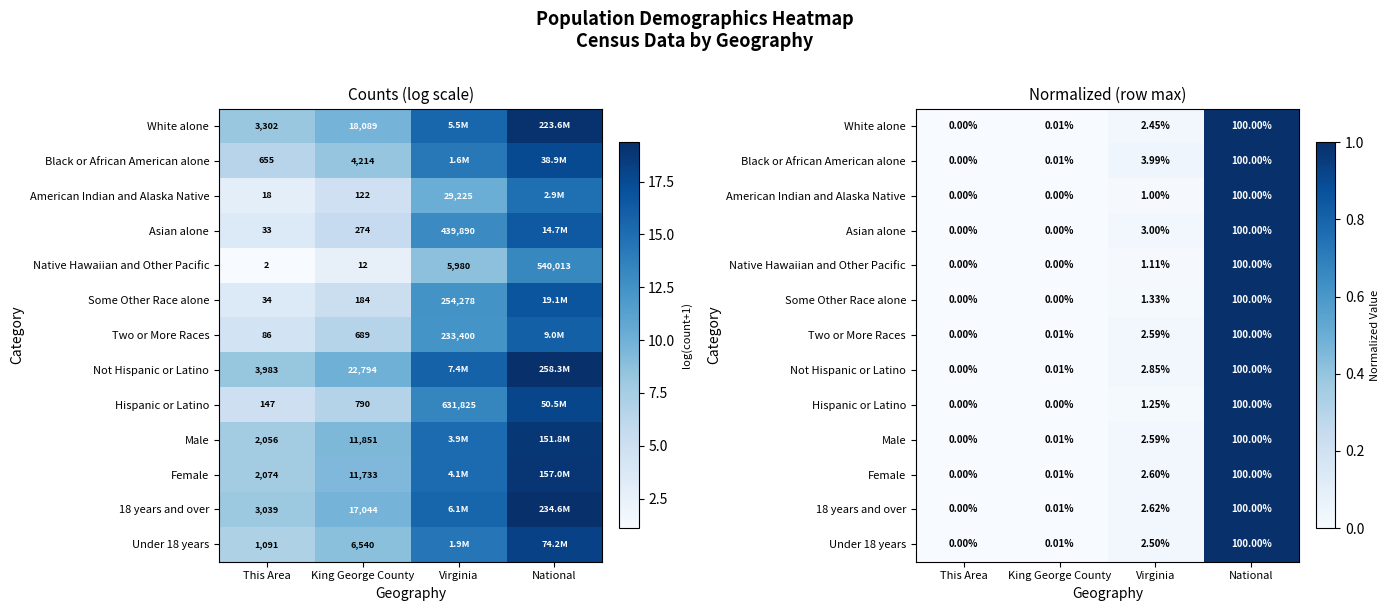

Which has a higher value, King George County or This Area?

King George County